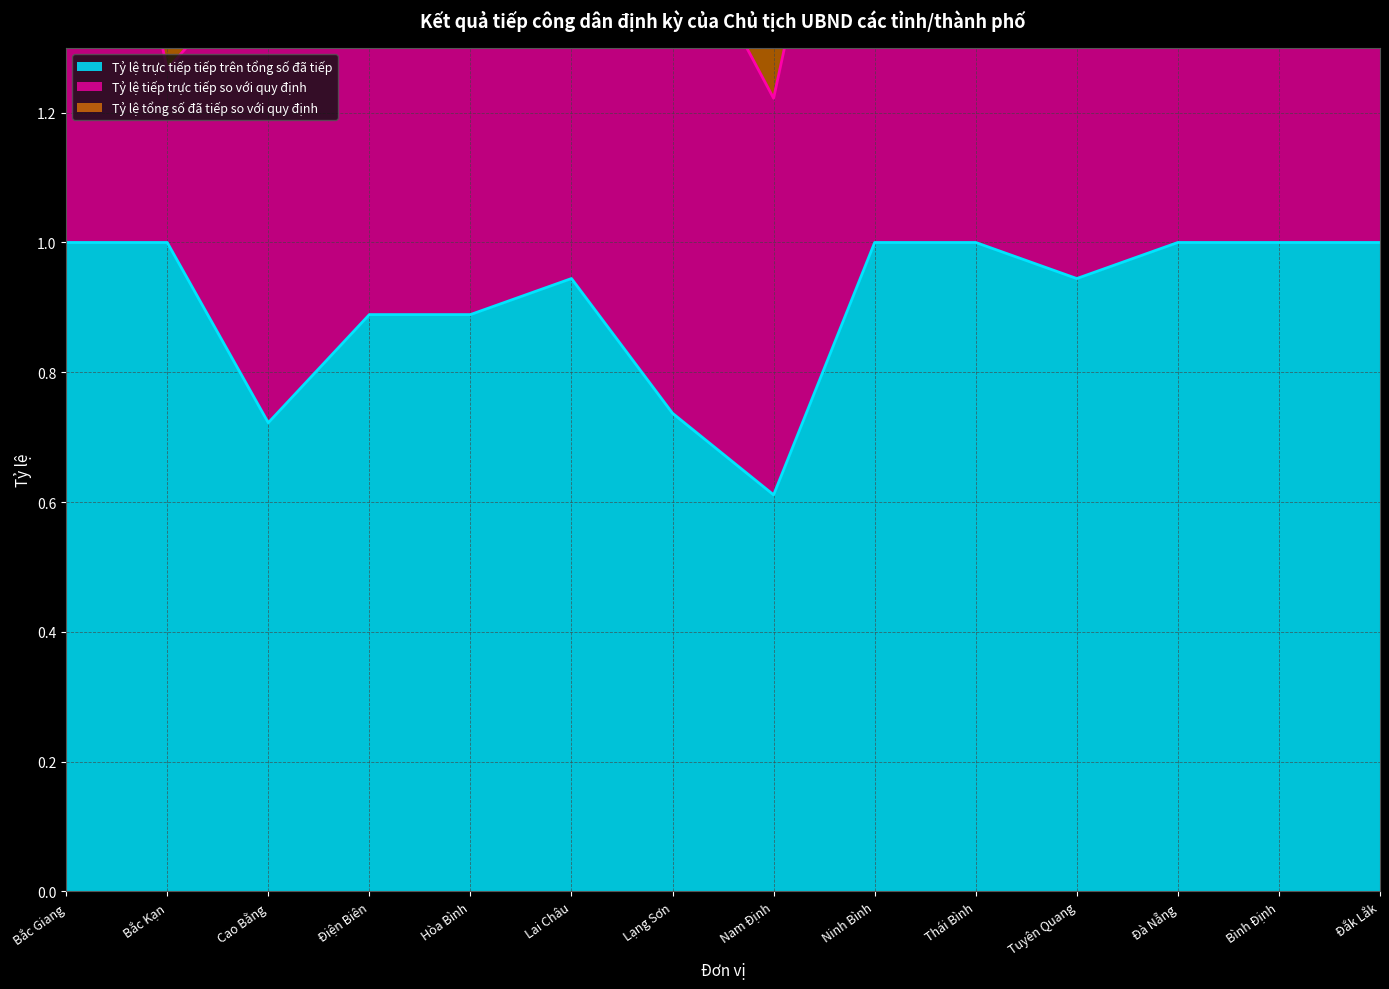

What is the lowest value of the Tỷ lệ trực tiếp tiếp trên tổng số đã tiếp series?

0.6